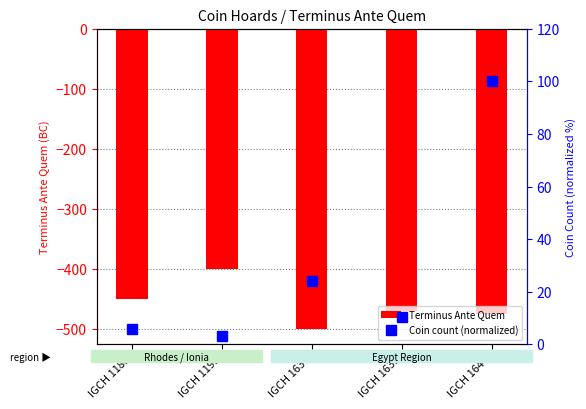

Reading left to right, list all the values displayed in this chart.

Terminus Ante Quem: -450.0	-400.0	-500.0	-470.0	-475.0
Coin count (normalized): 6.0	3.2	24.2	10.6	100.0